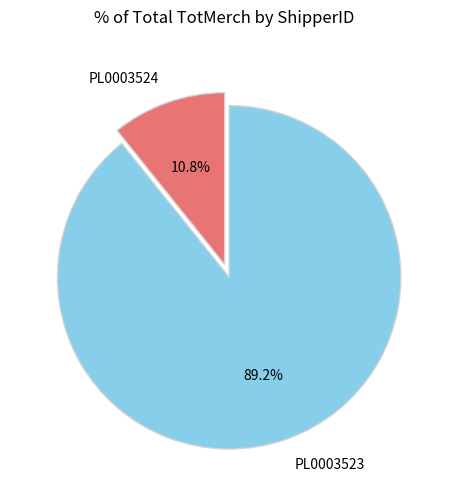

To the nearest percent, what is the average slice percentage?

50%